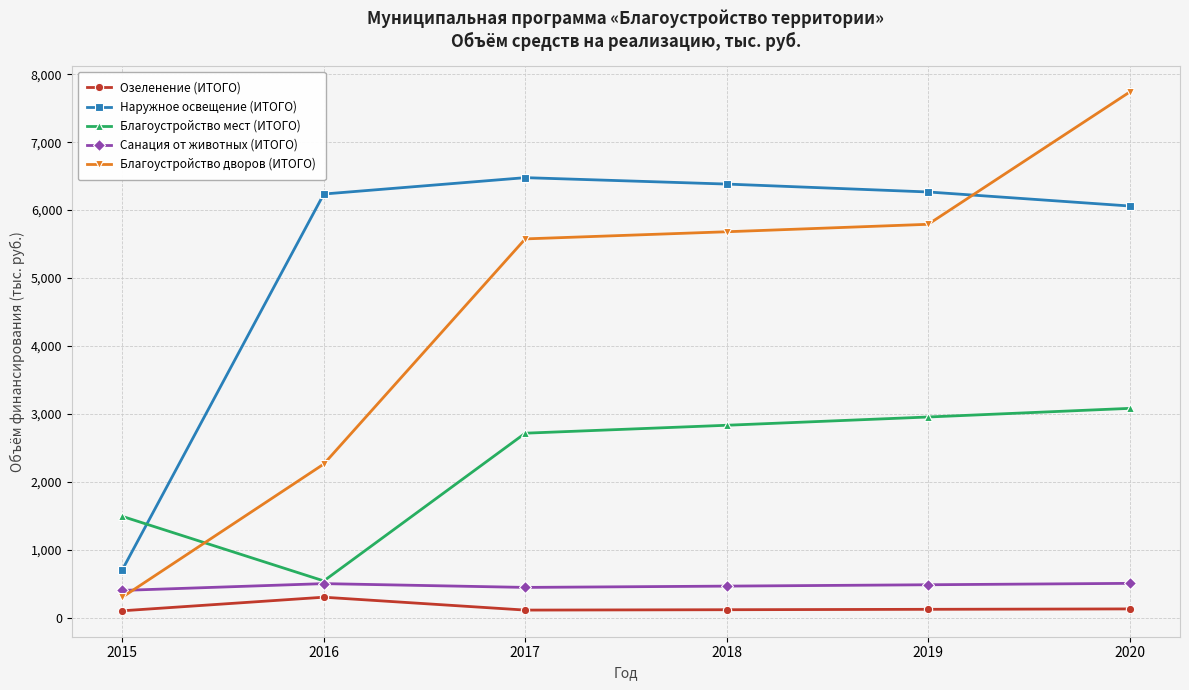

Which series has the largest total across all categories?

Наружное освещение (ИТОГО)